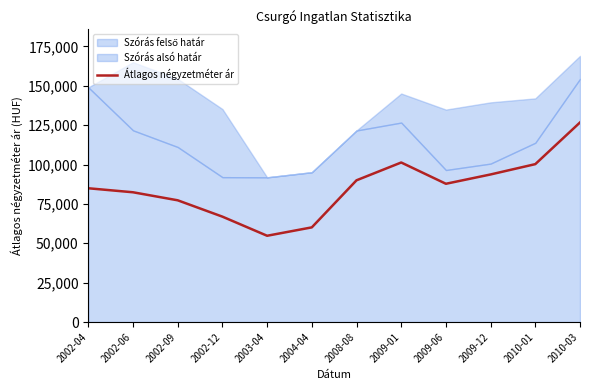

What is the difference between the maximum and minimum values?

71956